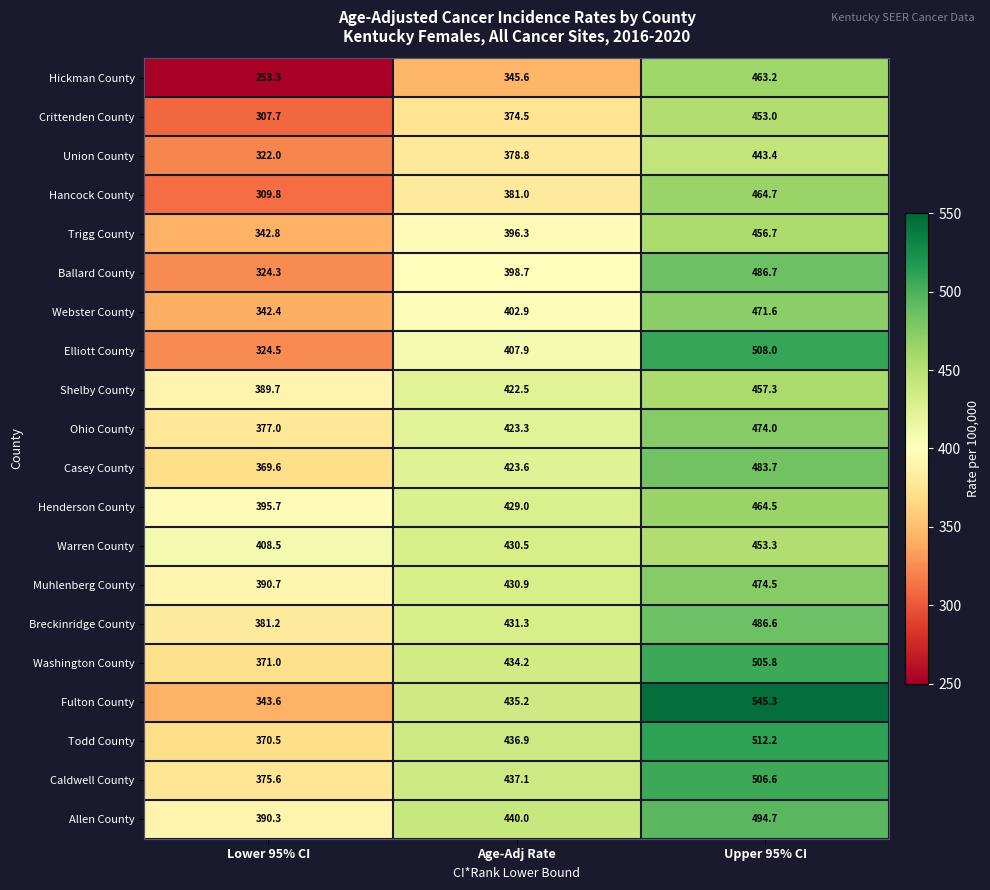

How many values in the Trigg County series exceed 396?

2